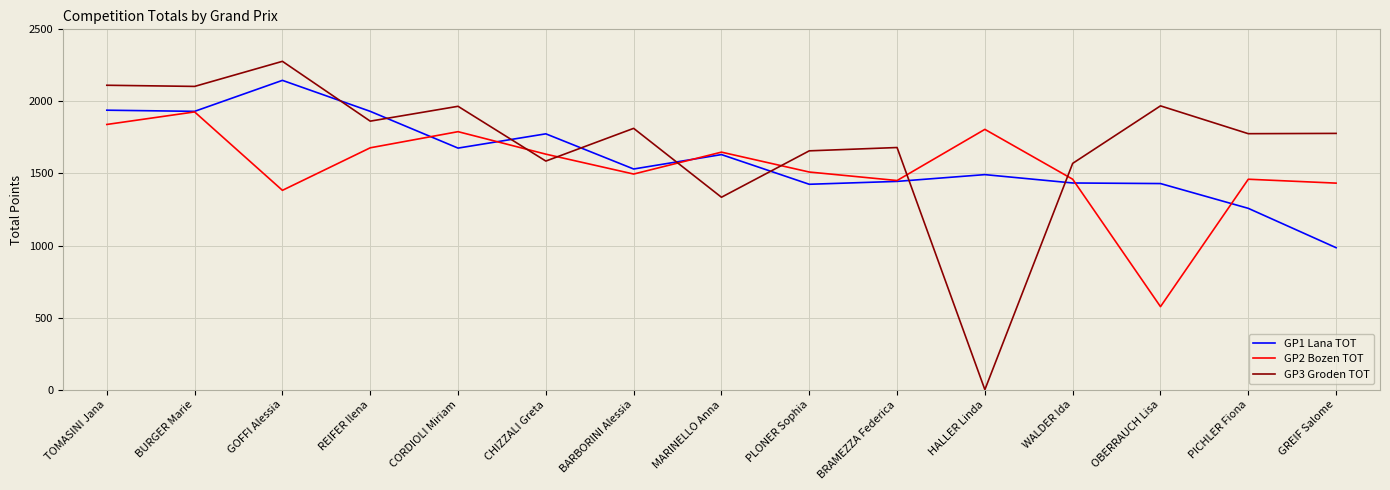

Between which two adjacent categories do GP1 Lana TOT and GP3 Groden TOT first intersect?

GOFFI Alessia and REIFER Ilena